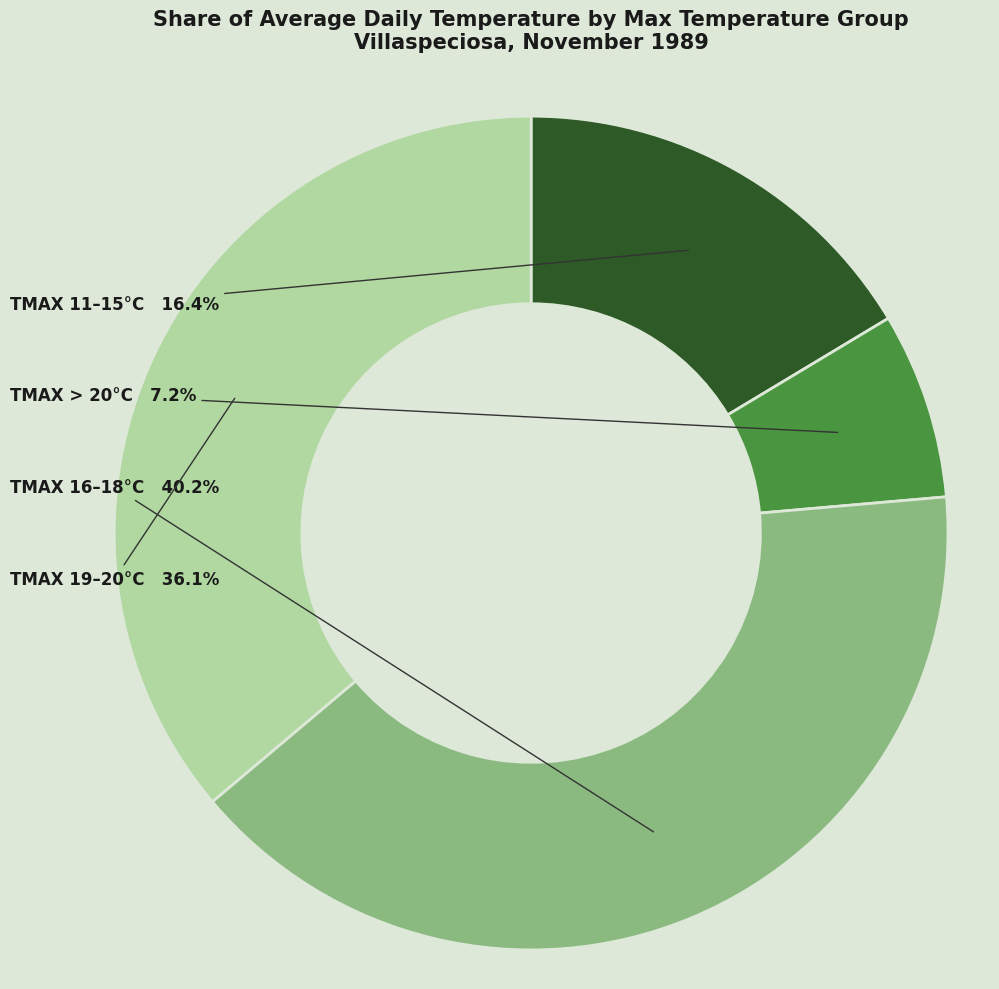

Which has a higher value, TMAX 11–15°C or TMAX 19–20°C?

TMAX 19–20°C